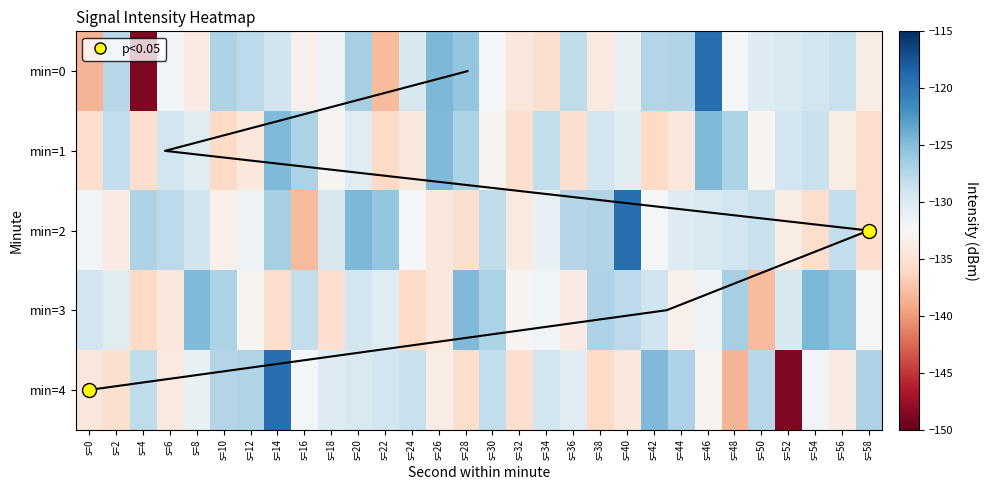

Is it true that min=3 equals -129.3 at s=0?

True